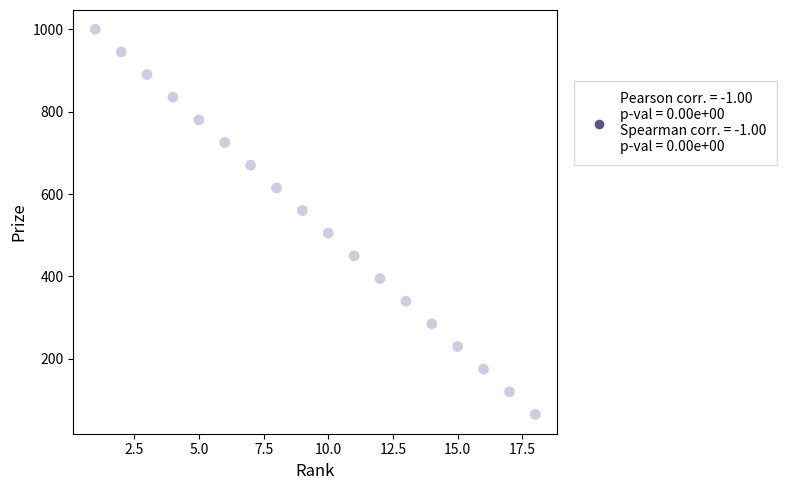

What is the range of X values (max minus min)?

17